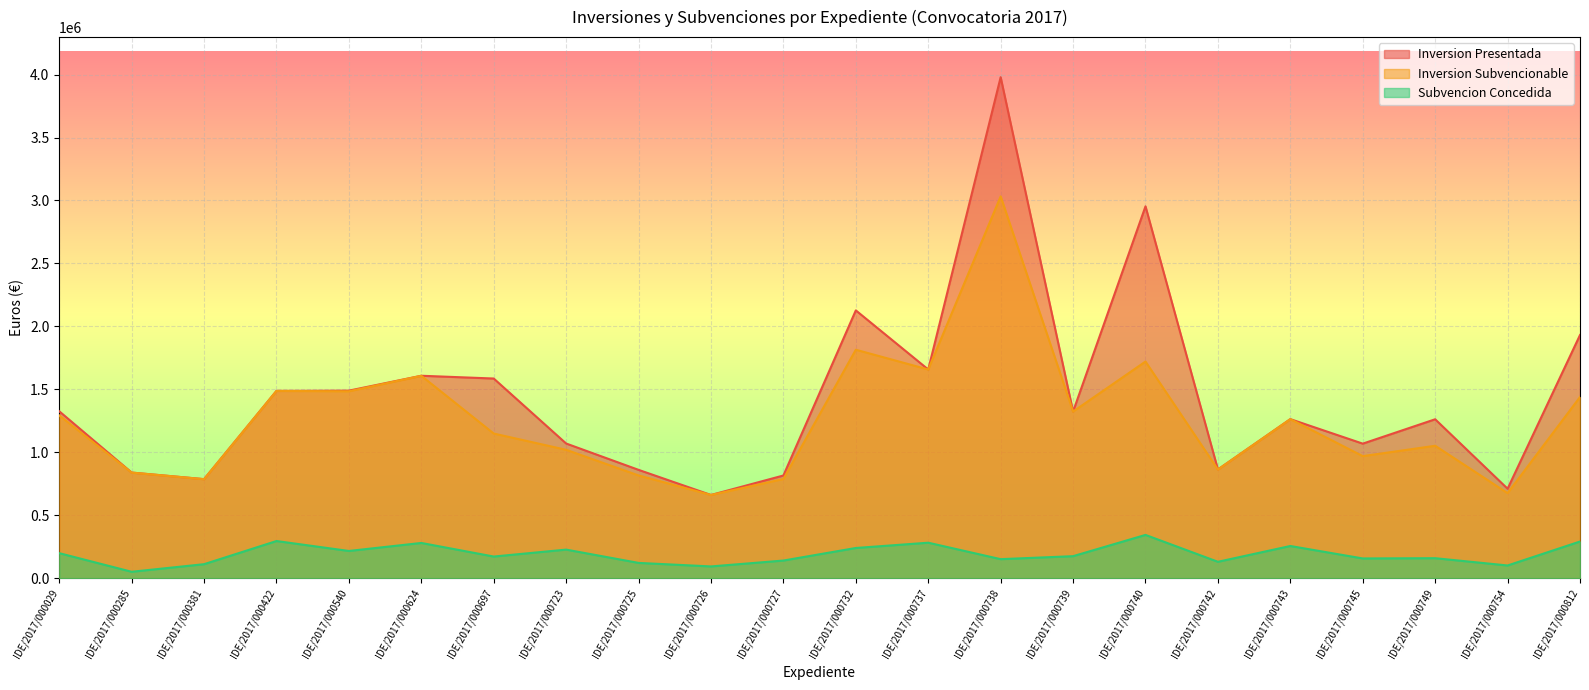

Which category has the highest value in the Inversion Subvencionable series?

IDE/2017/000738